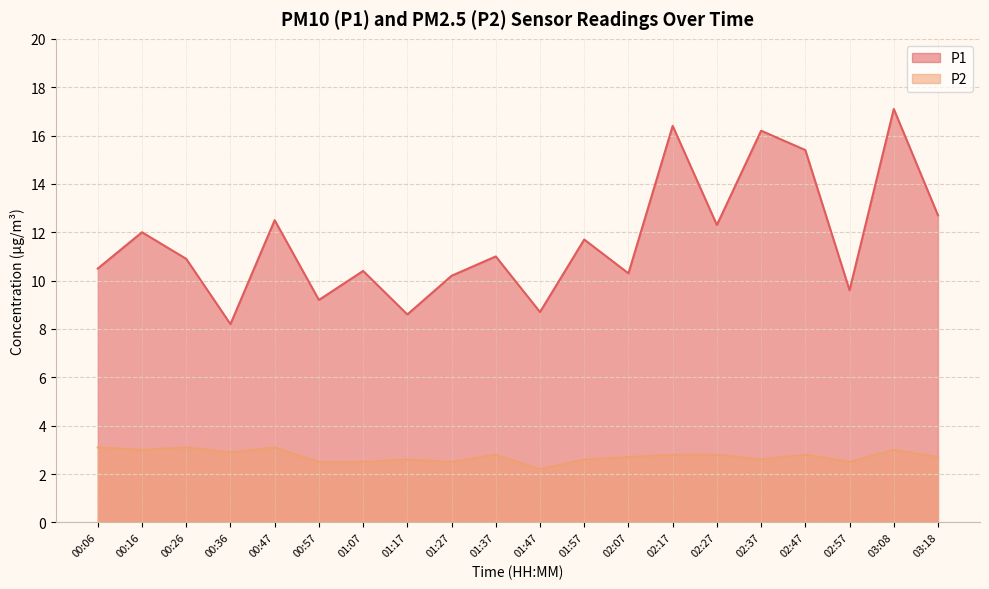

What is the greatest value displayed?

17.1